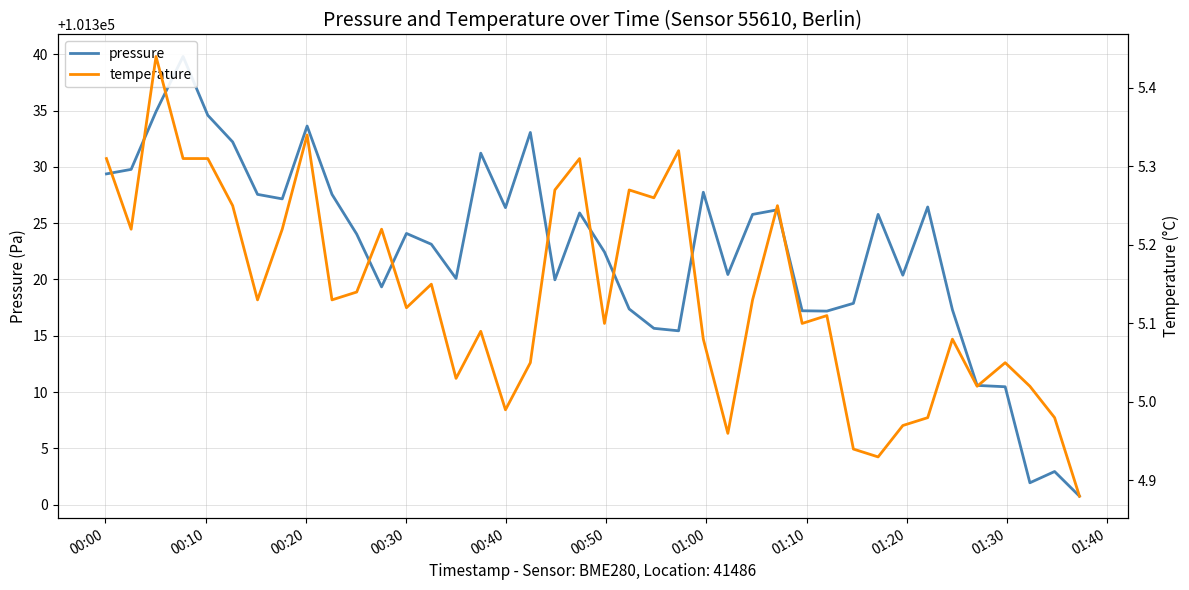

What are all the series names shown in the legend?

pressure, temperature